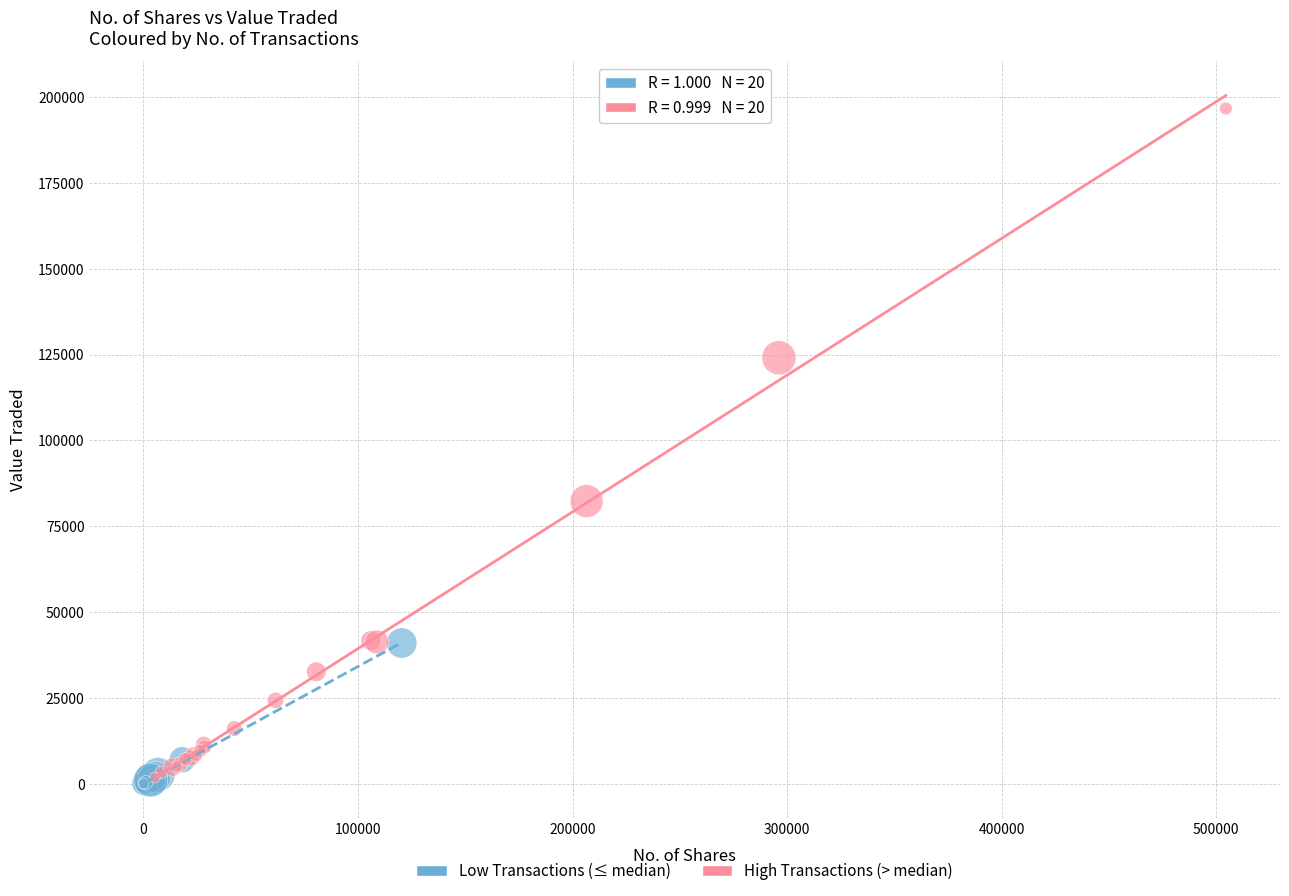

What are all the series names shown in the legend?

Low Transactions (≤ median), High Transactions (> median)